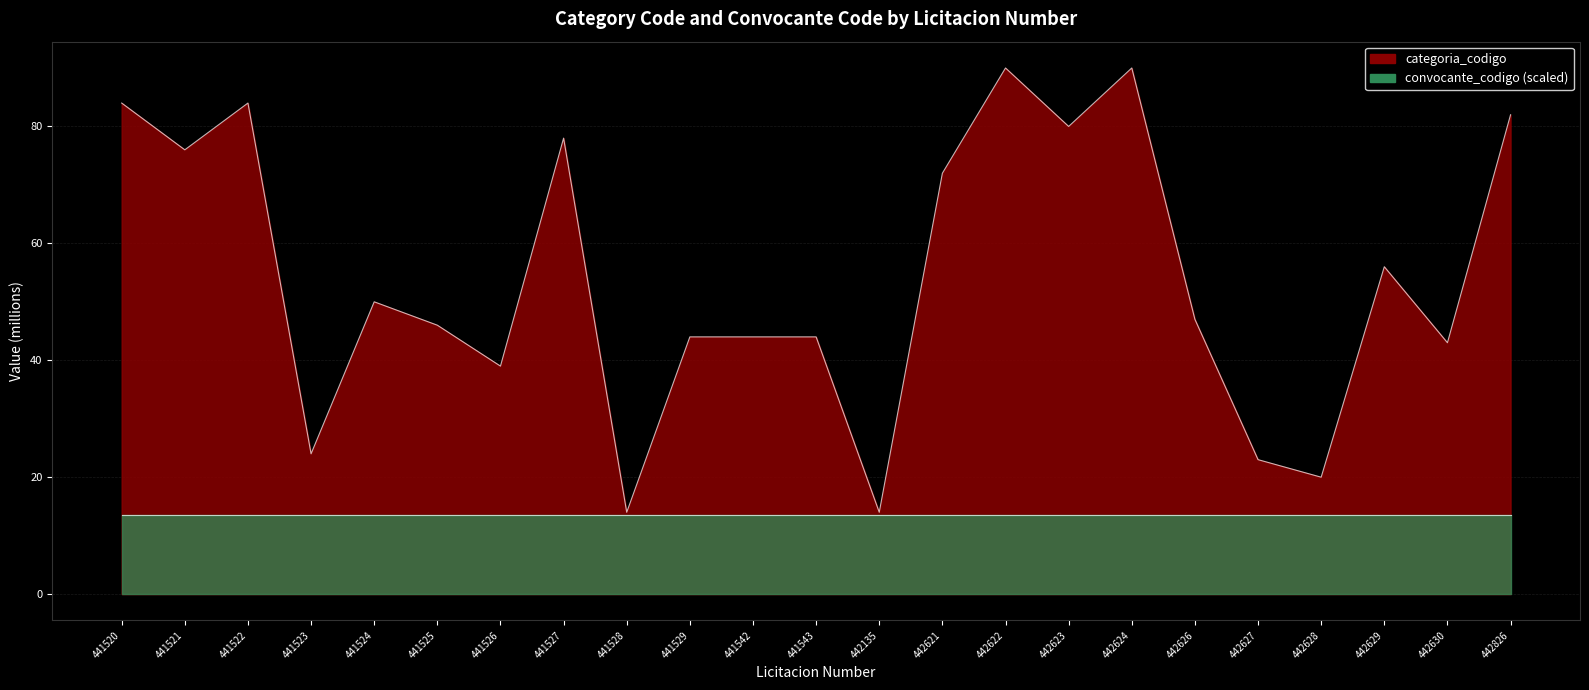

Is it true that the value at 441542 is 59?

False